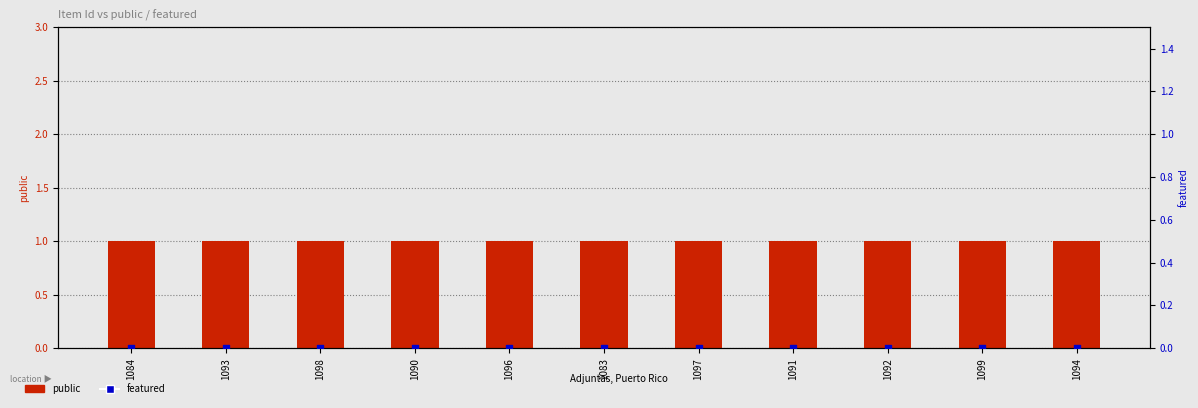

Which series contains the lowest Y value?

featured